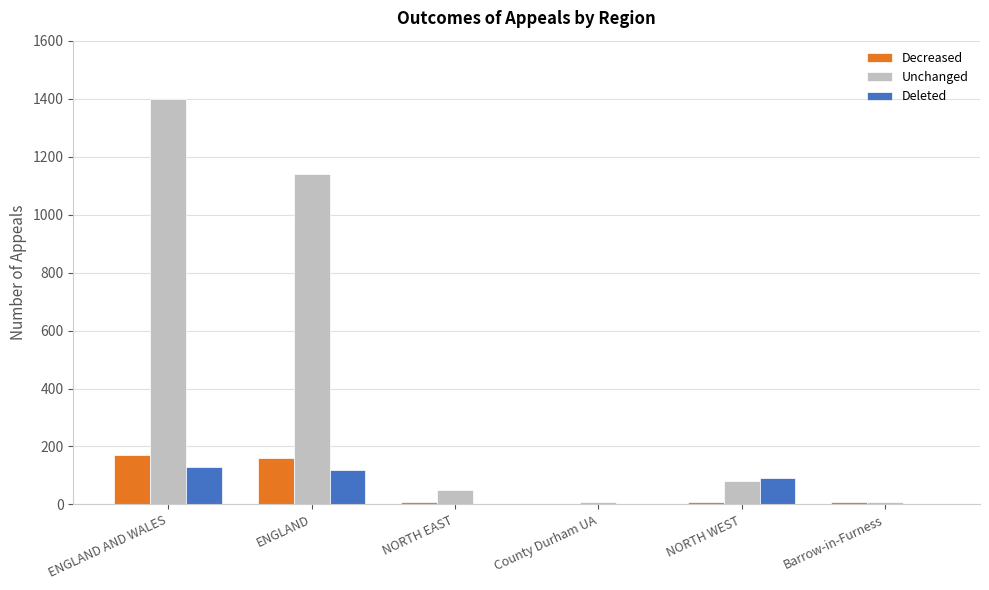

What is the approximate value of Unchanged at NORTH WEST?

80